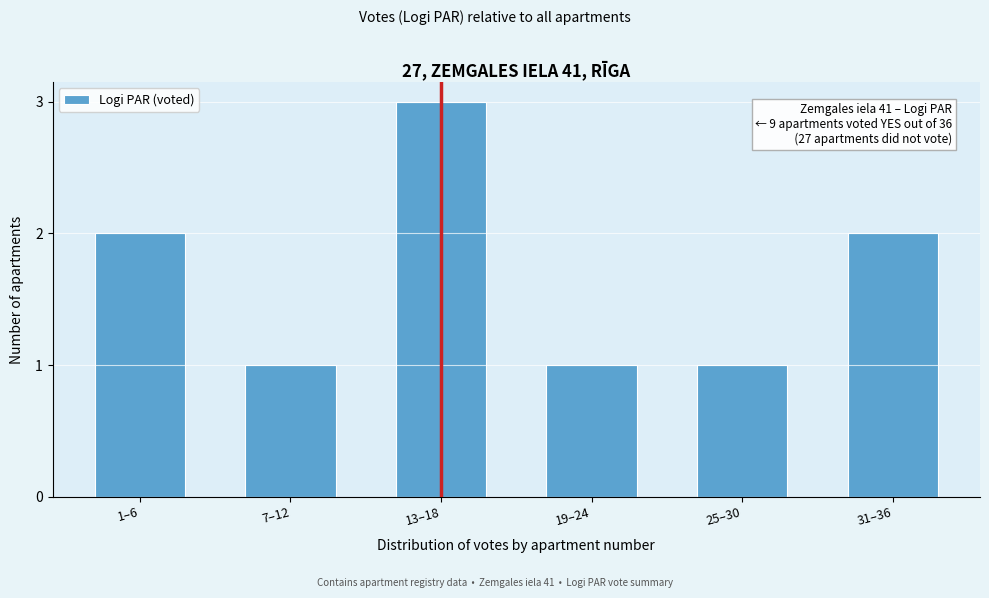

Reading right to left, what are all the values shown in this chart?

2	1	1	3	1	2